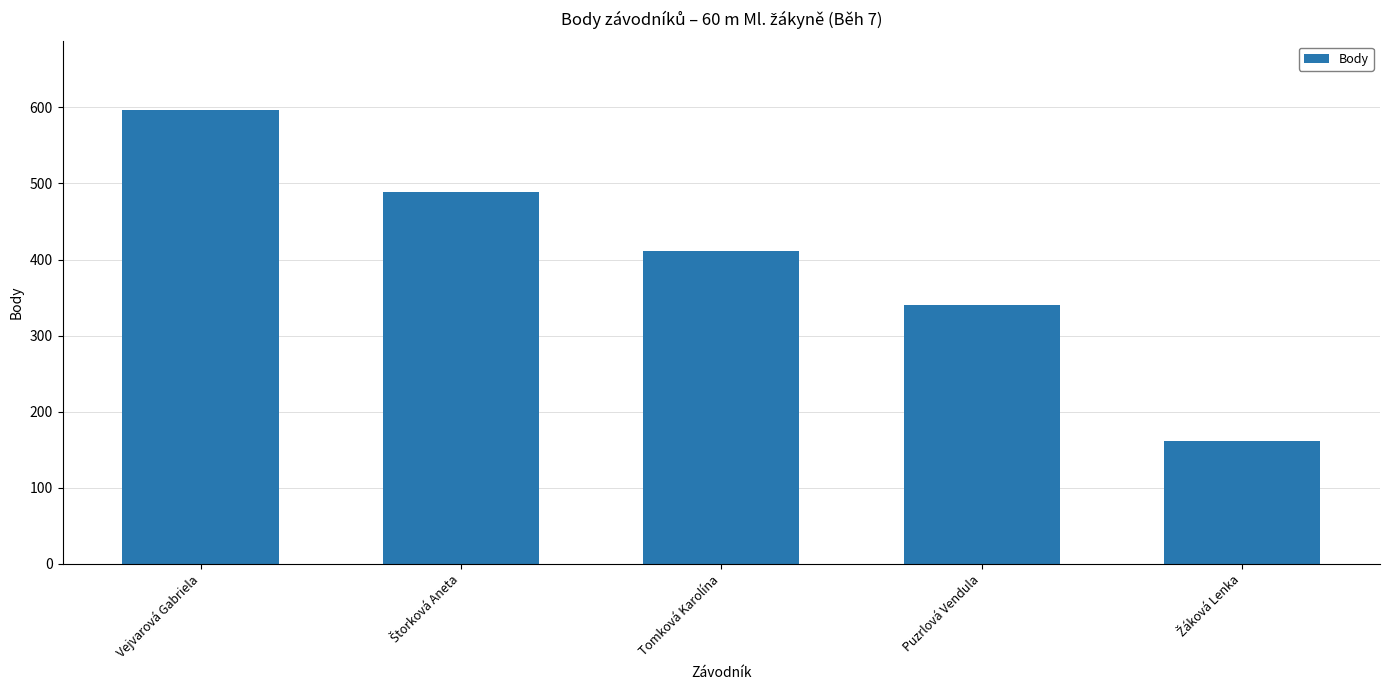

What is the label of the 5th bar from the right?

Vejvarová Gabriela